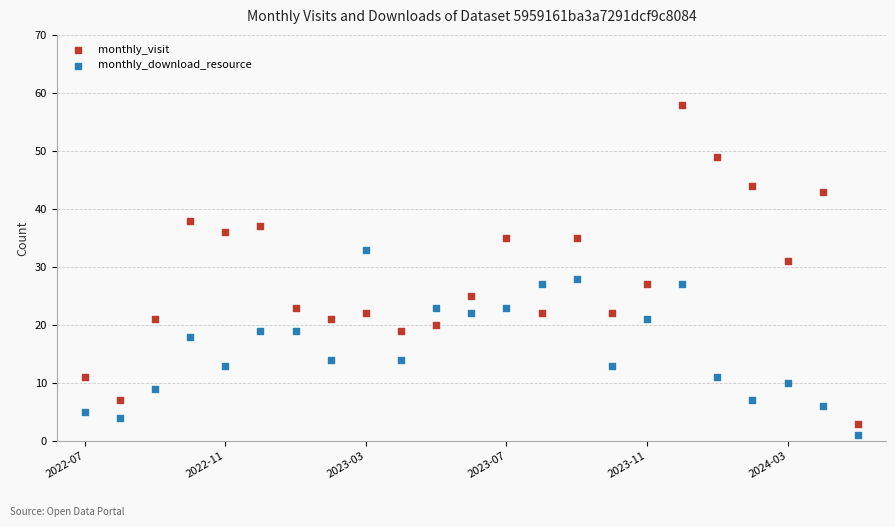

Across all data points, what is the range of Y values (max minus min)?

57